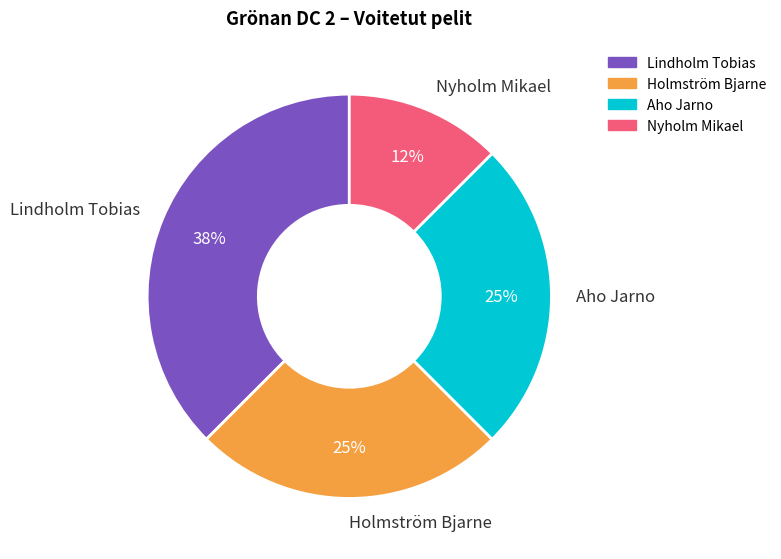

Is there a majority slice in this chart?

No